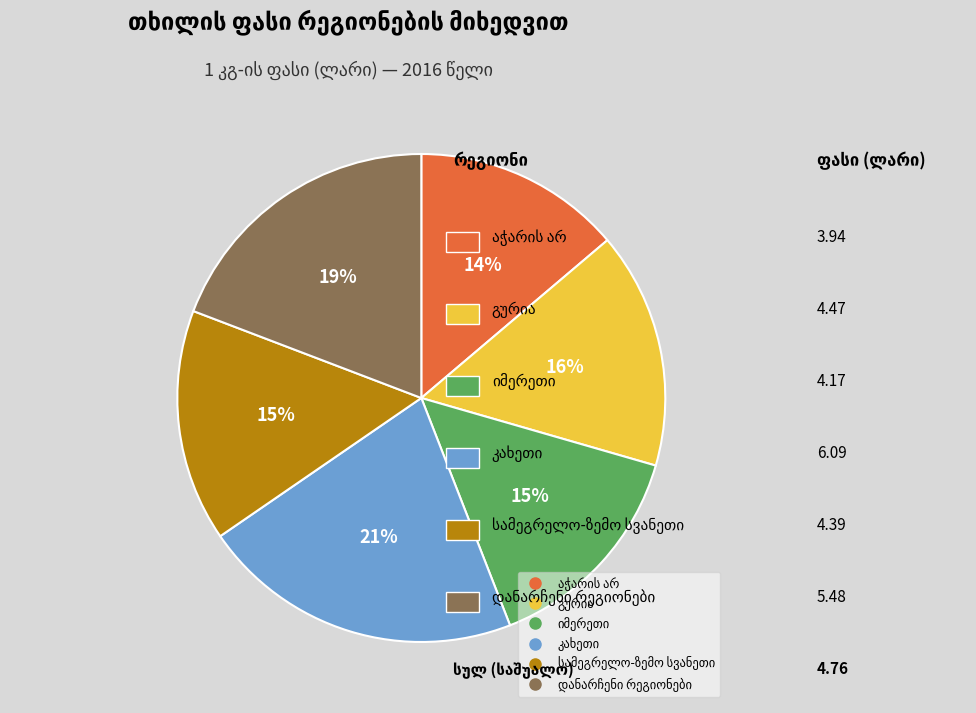

To the nearest percent, what is the average slice percentage?

17%